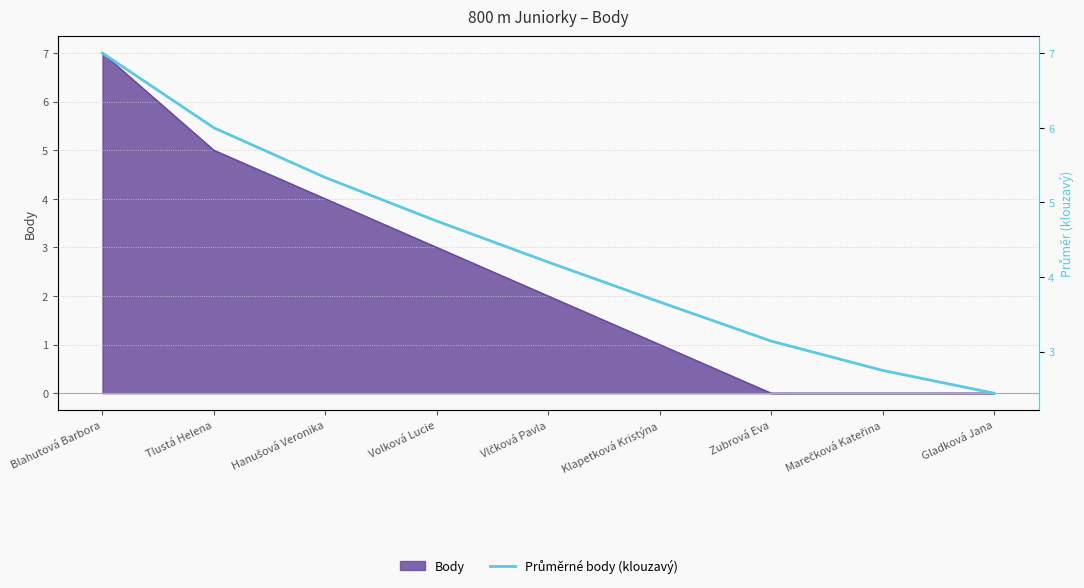

Is it true that the value at Hanušová Veronika is 7.9?

False